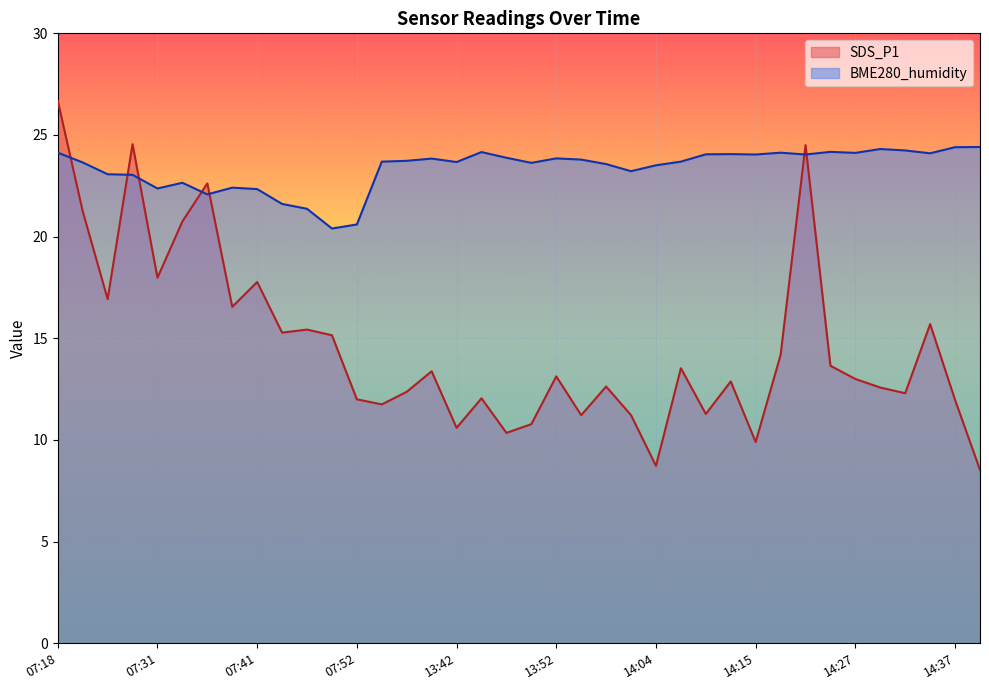

What position from the left is 07:29?

4